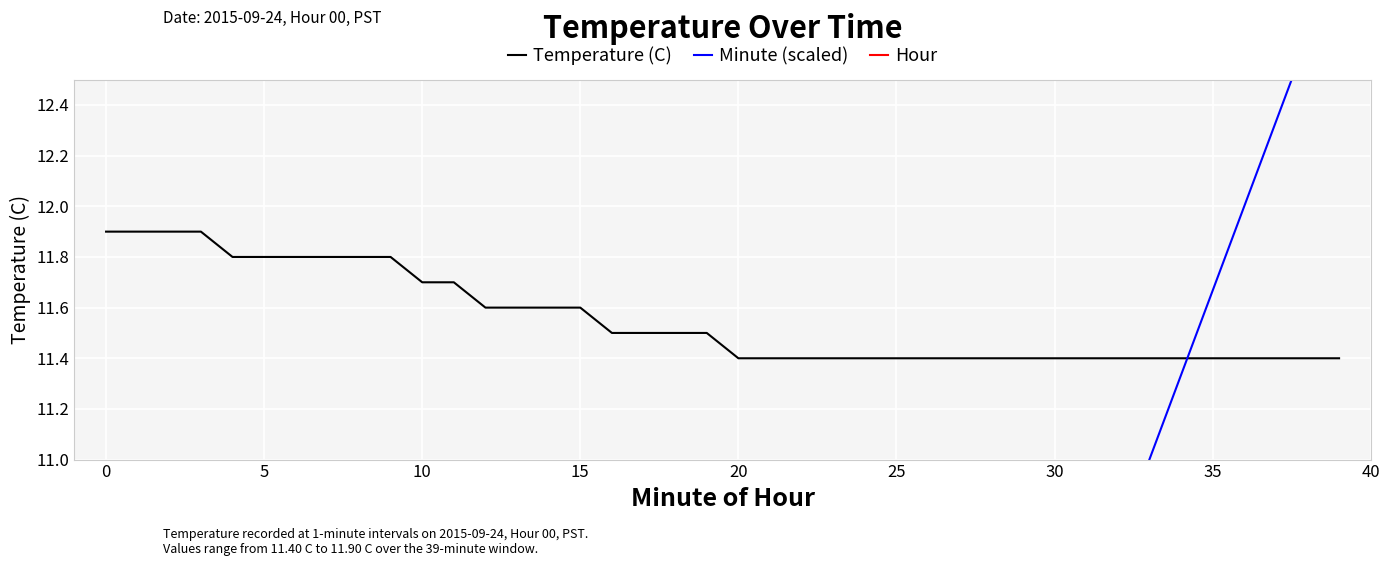

True or false: Hour and Temperature (C) intersect in this chart.

False